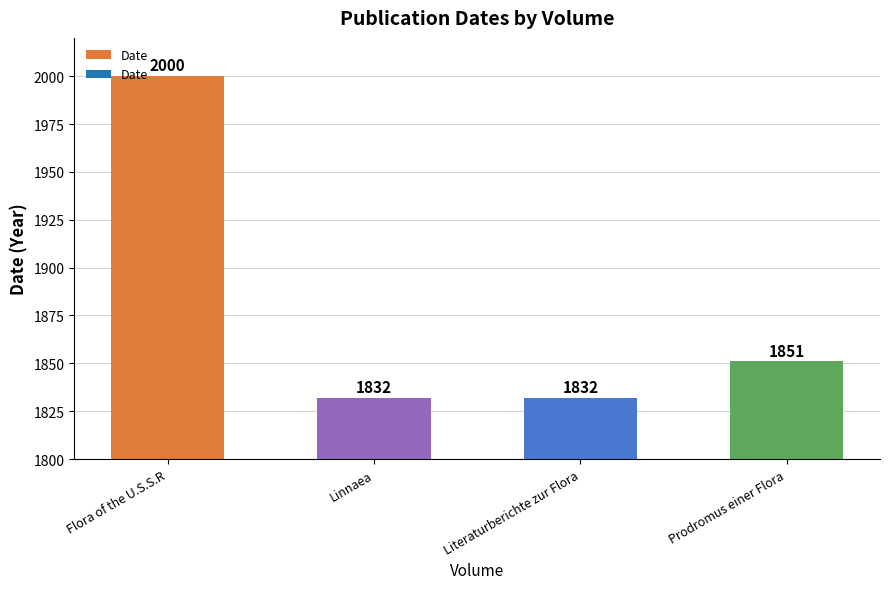

How many values are between 1832 and 2000?

4